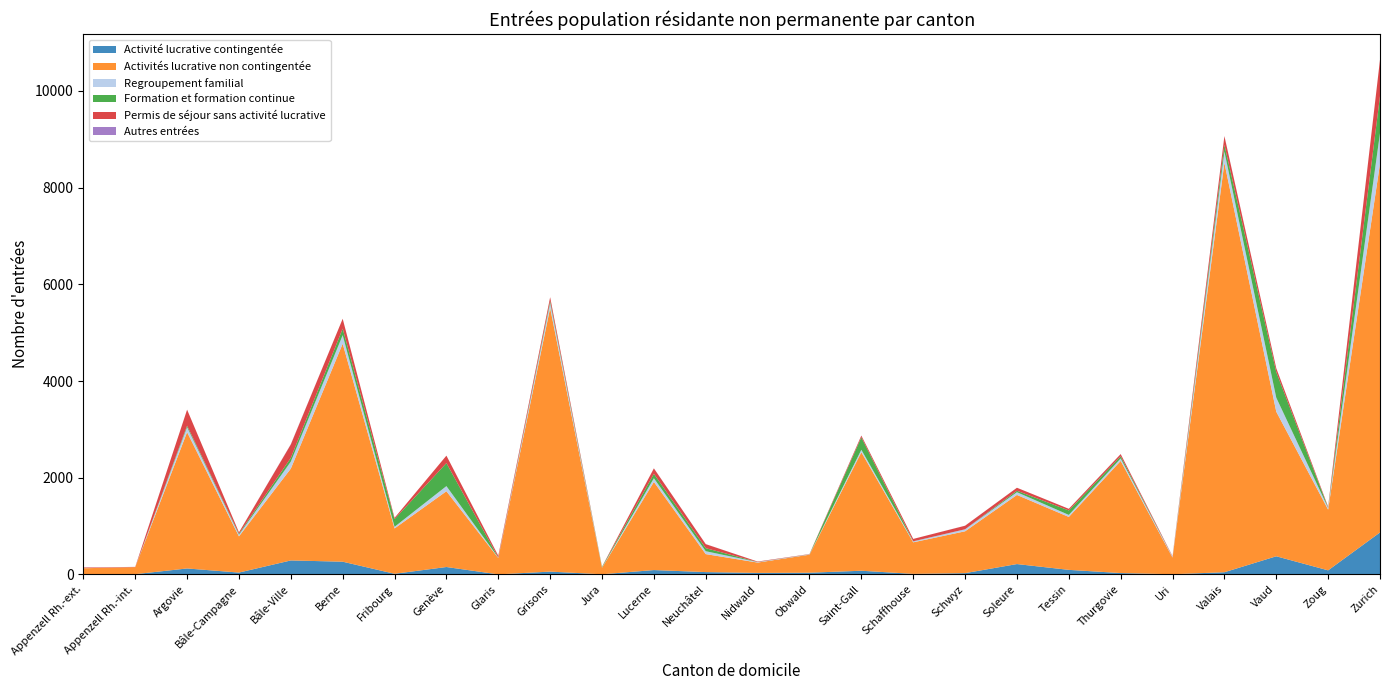

Reading left to right, what are all the values shown in this chart?

Activité lucrative contingentée: 1	4	122	37	288	262	12	152	0	57	2	89	47	30	34	75	10	25	213	93	27	3	44	374	83	867
Activités lucrative non contingentée: 126	145	2820	749	1900	4510	938	1568	339	5455	135	1824	372	214	373	2452	653	866	1430	1095	2320	345	8471	2992	1256	7629
Regroupement familial: 3	0	103	34	145	177	34	106	7	102	6	76	60	10	6	51	18	41	57	42	51	17	233	290	36	633
Formation et formation continue: 0	0	31	19	77	135	159	476	3	41	12	91	63	2	2	257	3	1	30	92	44	0	139	529	7	767
Permis de séjour sans activité lucrative: 12	5	331	30	278	204	26	154	36	79	3	113	83	9	5	35	49	73	62	34	46	10	179	79	18	749
Autres entrées: 0	1	0	0	5	0	0	0	2	0	0	1	1	0	0	2	0	1	0	0	2	0	3	1	0	2